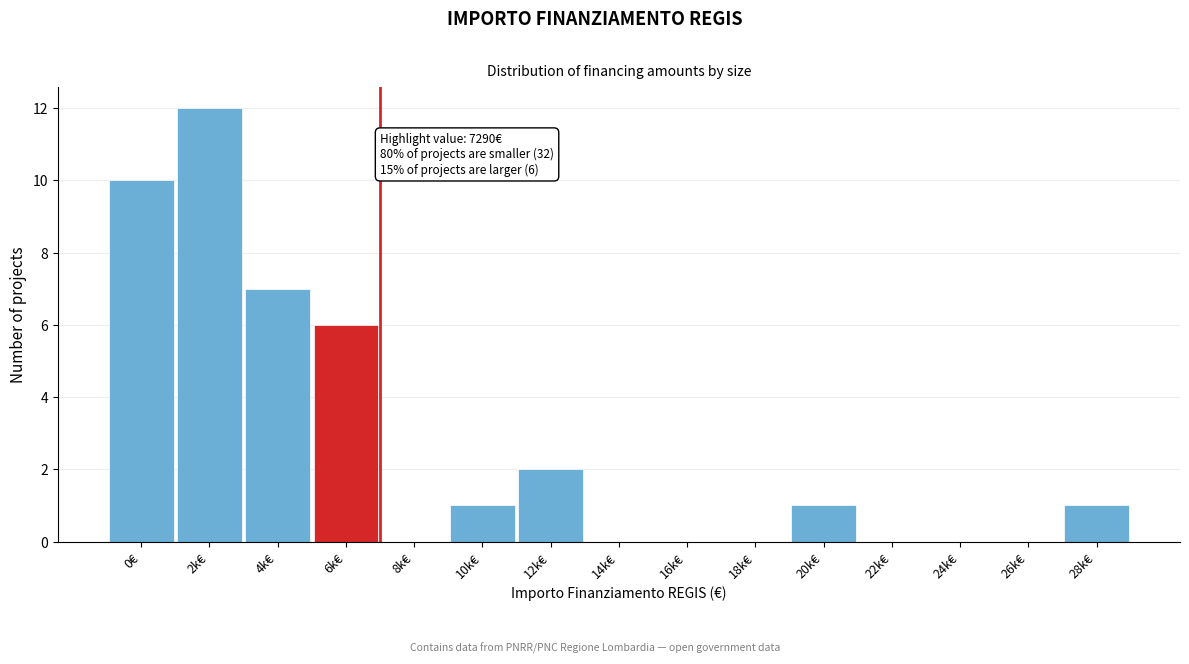

Reading right to left, what are all the values shown in this chart?

28k€=1	26k€=0	24k€=0	22k€=0	20k€=1	18k€=0	16k€=0	14k€=0	12k€=2	10k€=1	8k€=0	6k€=6	4k€=7	2k€=12	0€=10